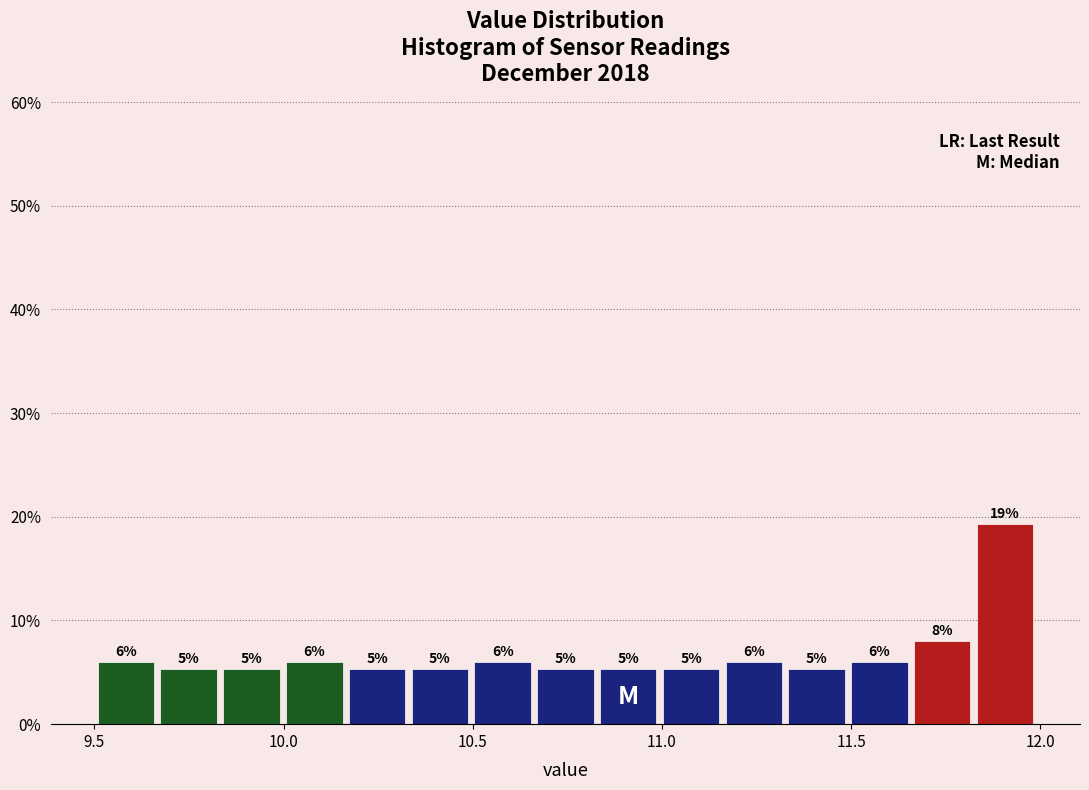

Read against the x-axis, roughly where is the centre of the tallest bar?

11.90